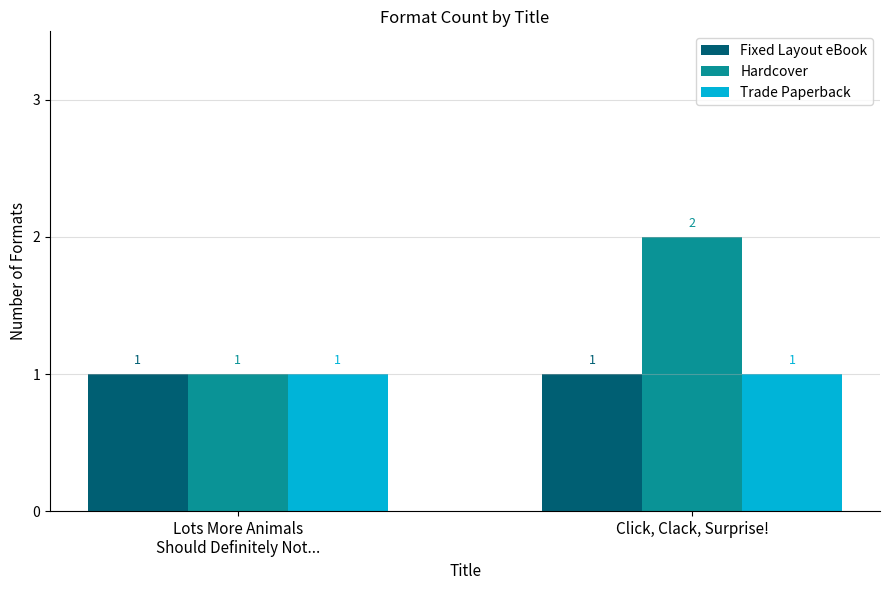

Which category has the highest value across all series?

Click, Clack, Surprise!